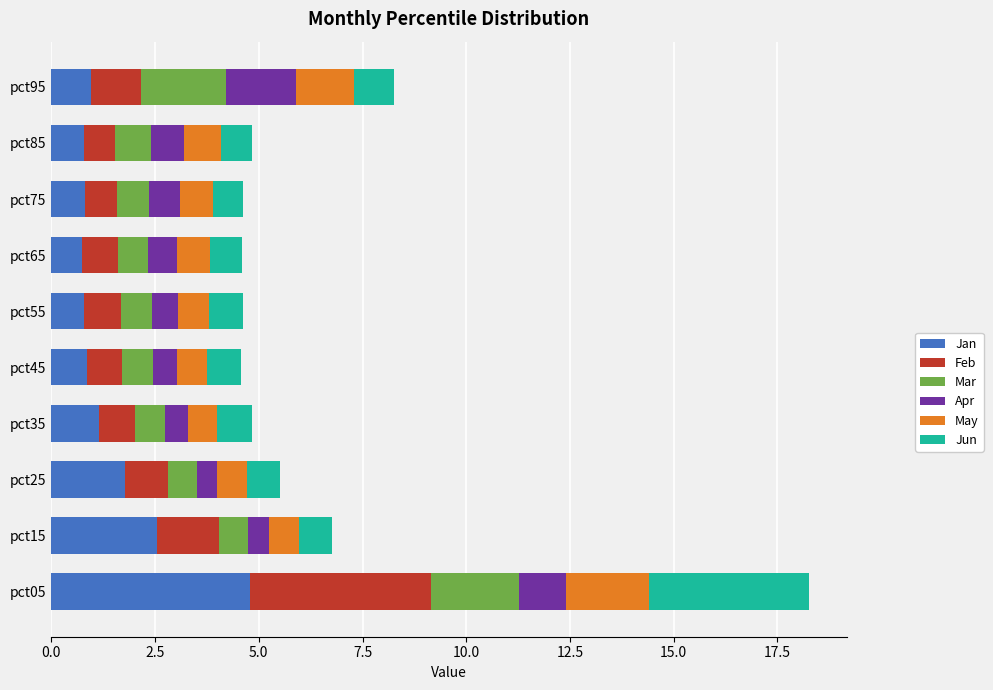

What is the total value across all series at pct95?

8.3